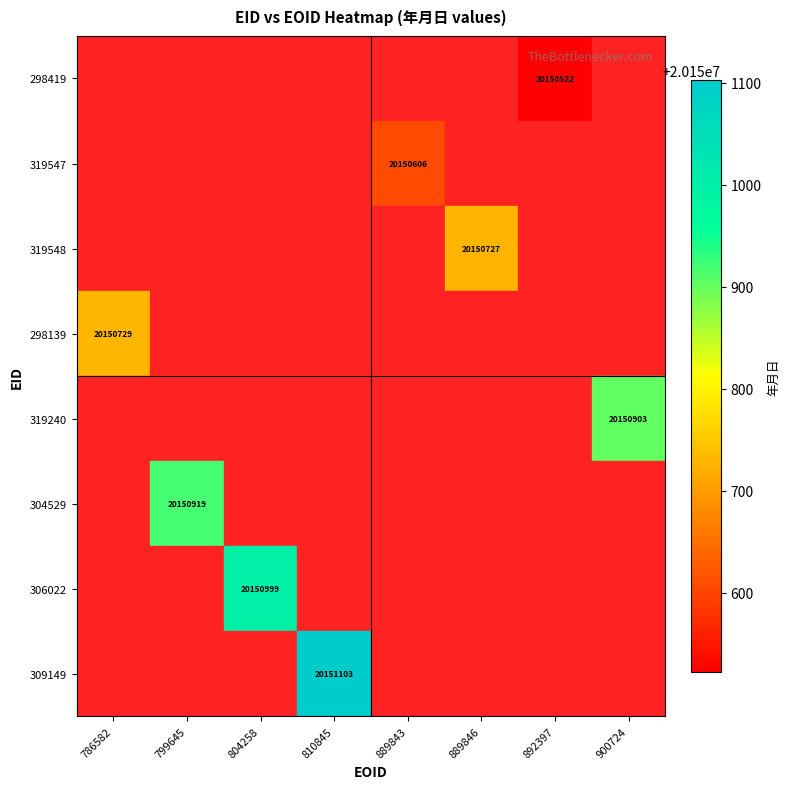

True or false: 309149 has a value of 20151103 at 810845.

True